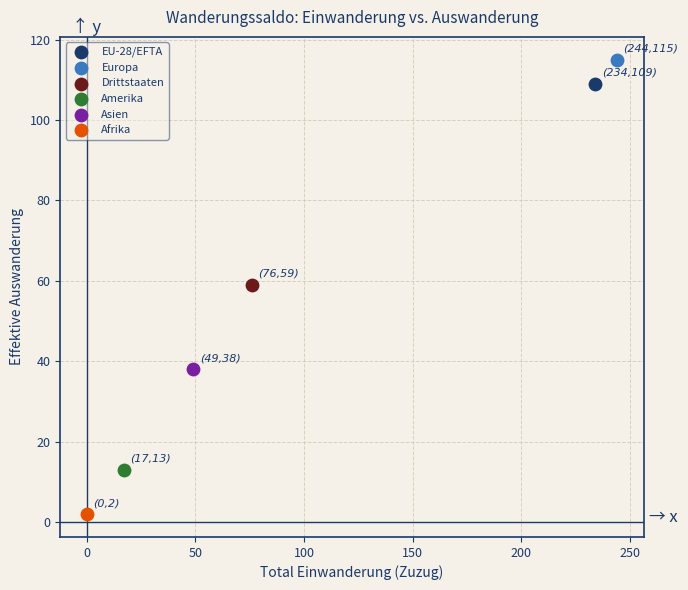

Which series reaches the maximum Y coordinate?

Europa